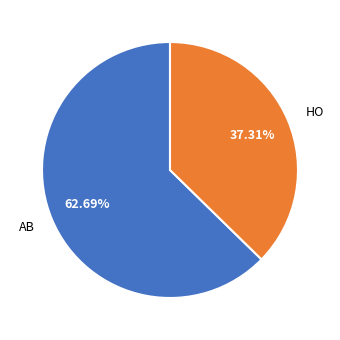

What is the largest slice in the pie chart?

AB